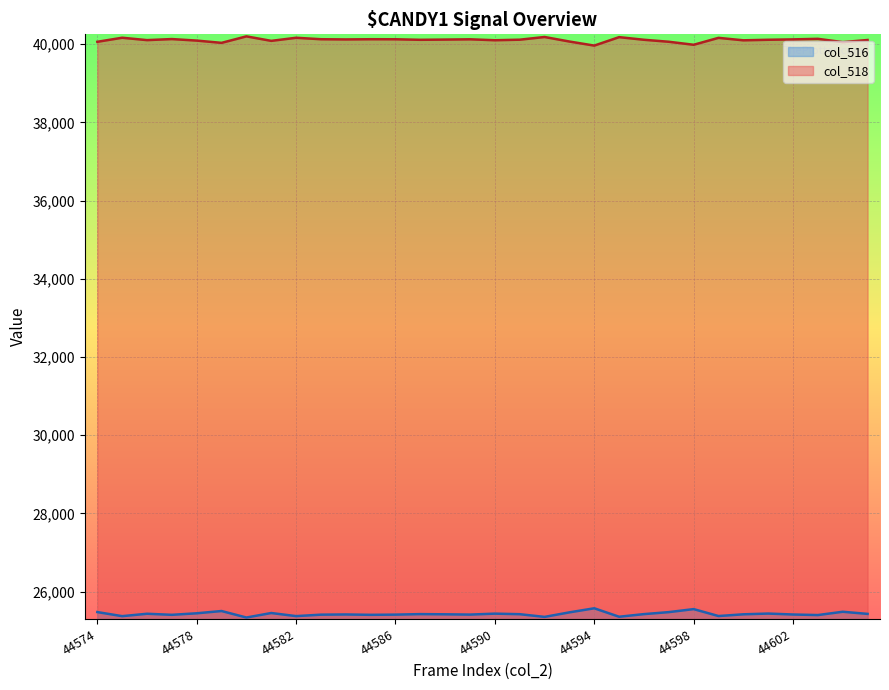

Where is the first local minimum for col_516?

44575